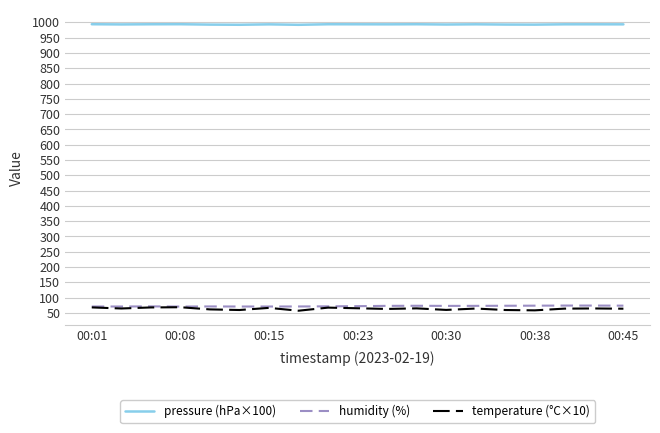

Count the number of data series in this chart.

3